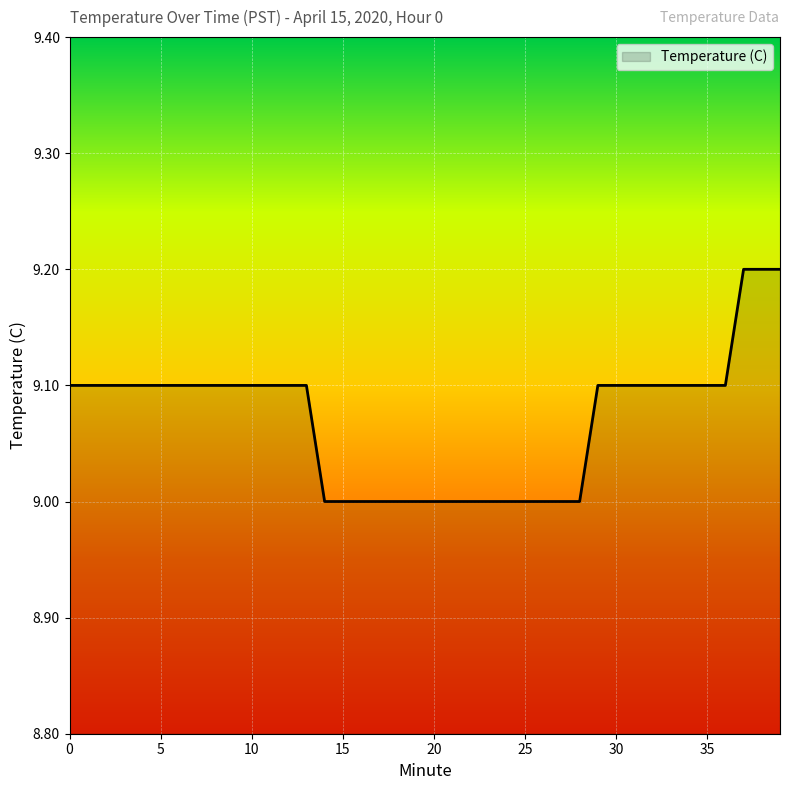

What is the smallest value displayed?

9.0